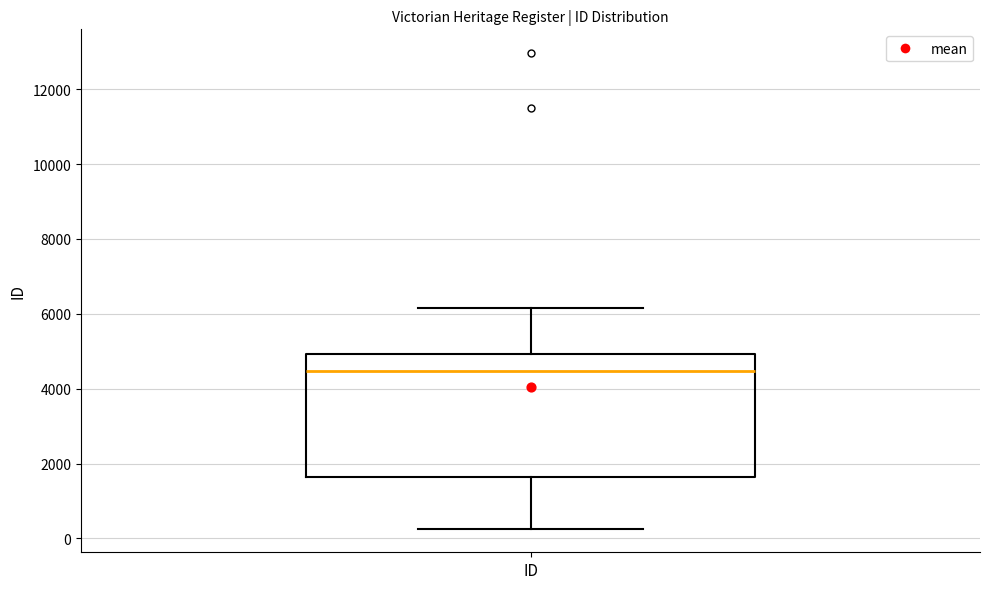

Where does the lower whisker of the box for ID end on the y-axis? The values are not printed on the chart, so give them approximately, as read against the axis.

200